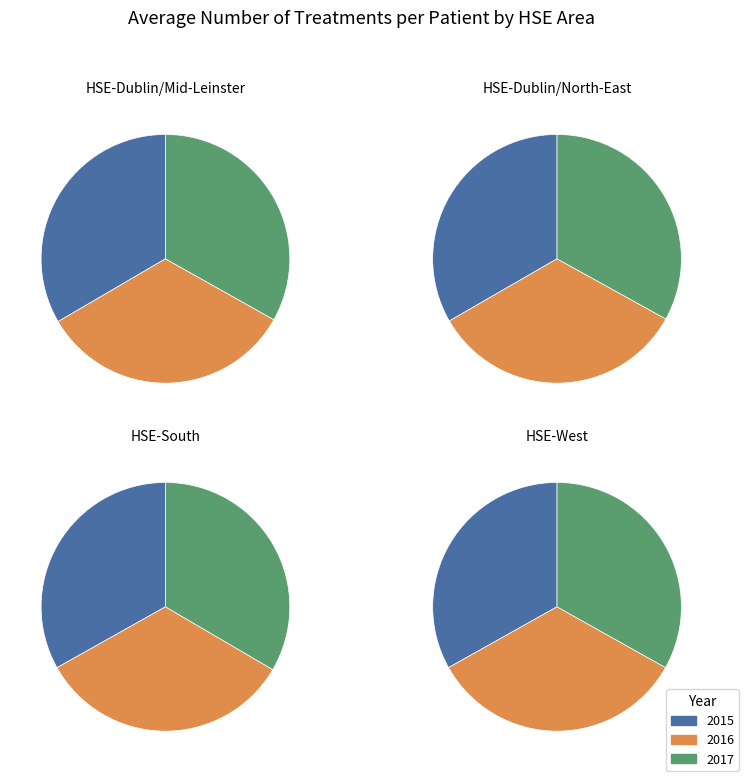

The 2017 slice represents 43% of the pie. True or false?

False